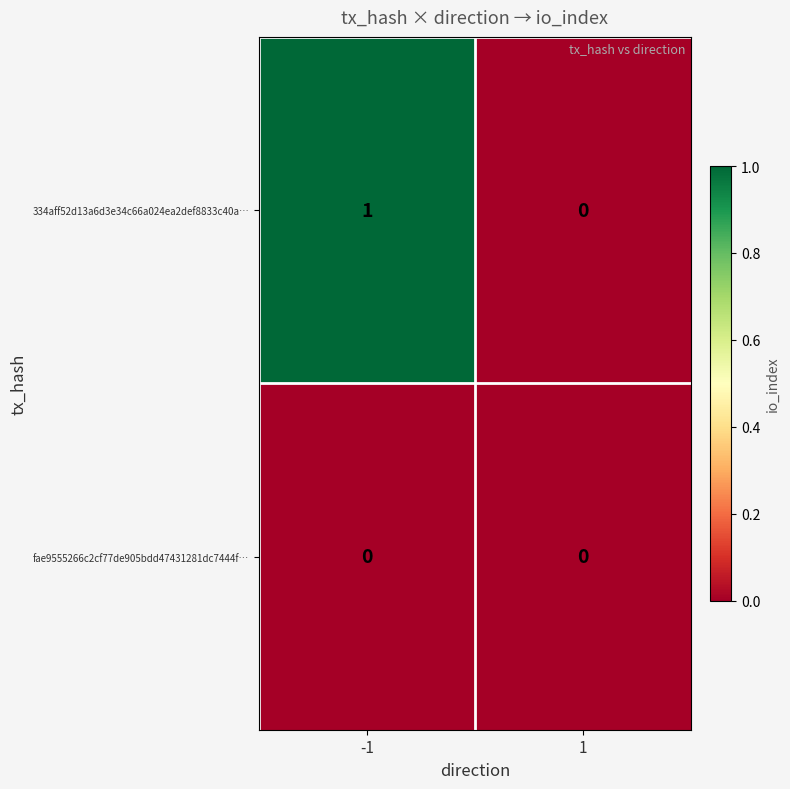

List the series in order of their overall mean, lowest first.

fae9555266c2cf77de905bdd47431281dc7444f…, 334aff52d13a6d3e34c66a024ea2def8833c40a…